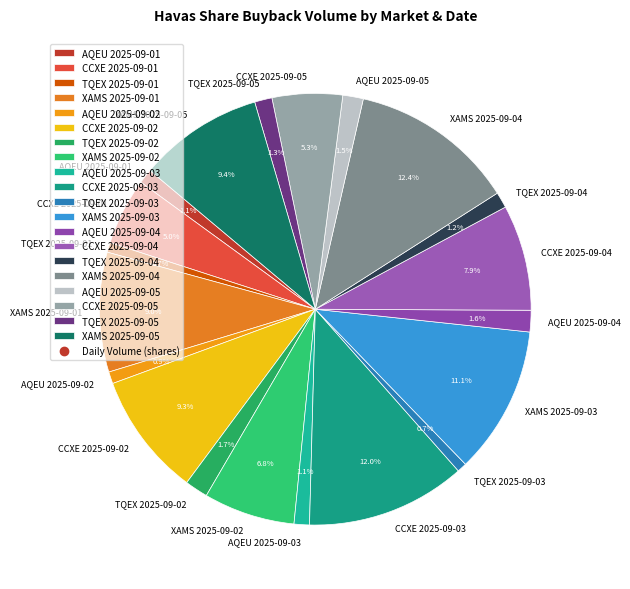

What percentage is the CCXE 2025-09-04 slice, to the nearest percent?

8%